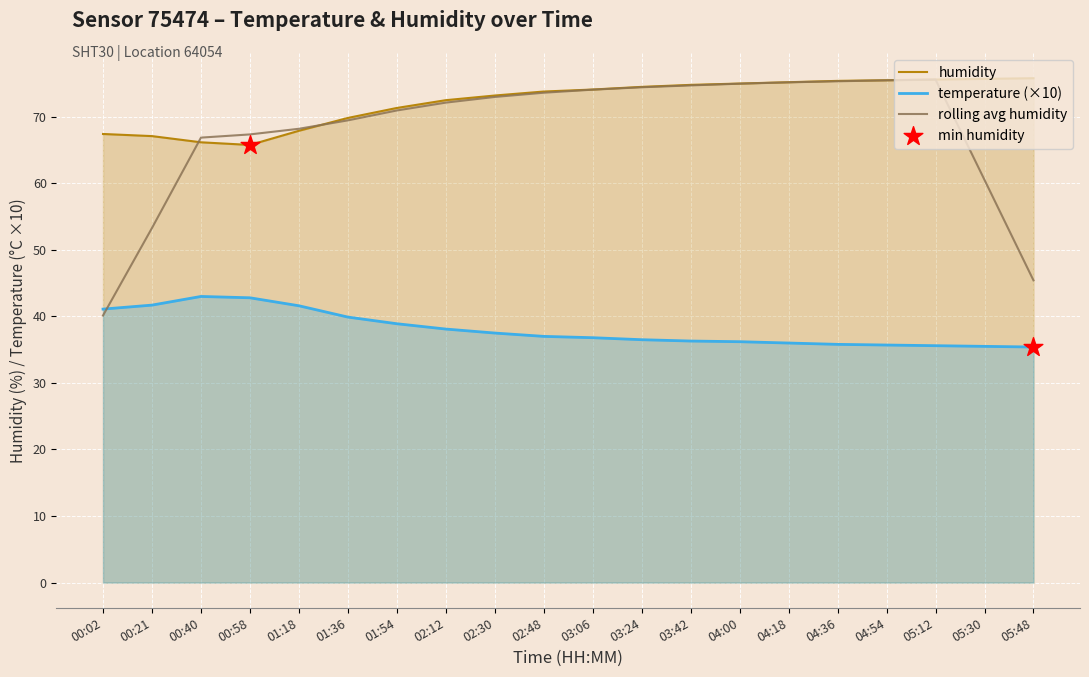

Which series has the largest Y range (max minus min)?

rolling avg humidity